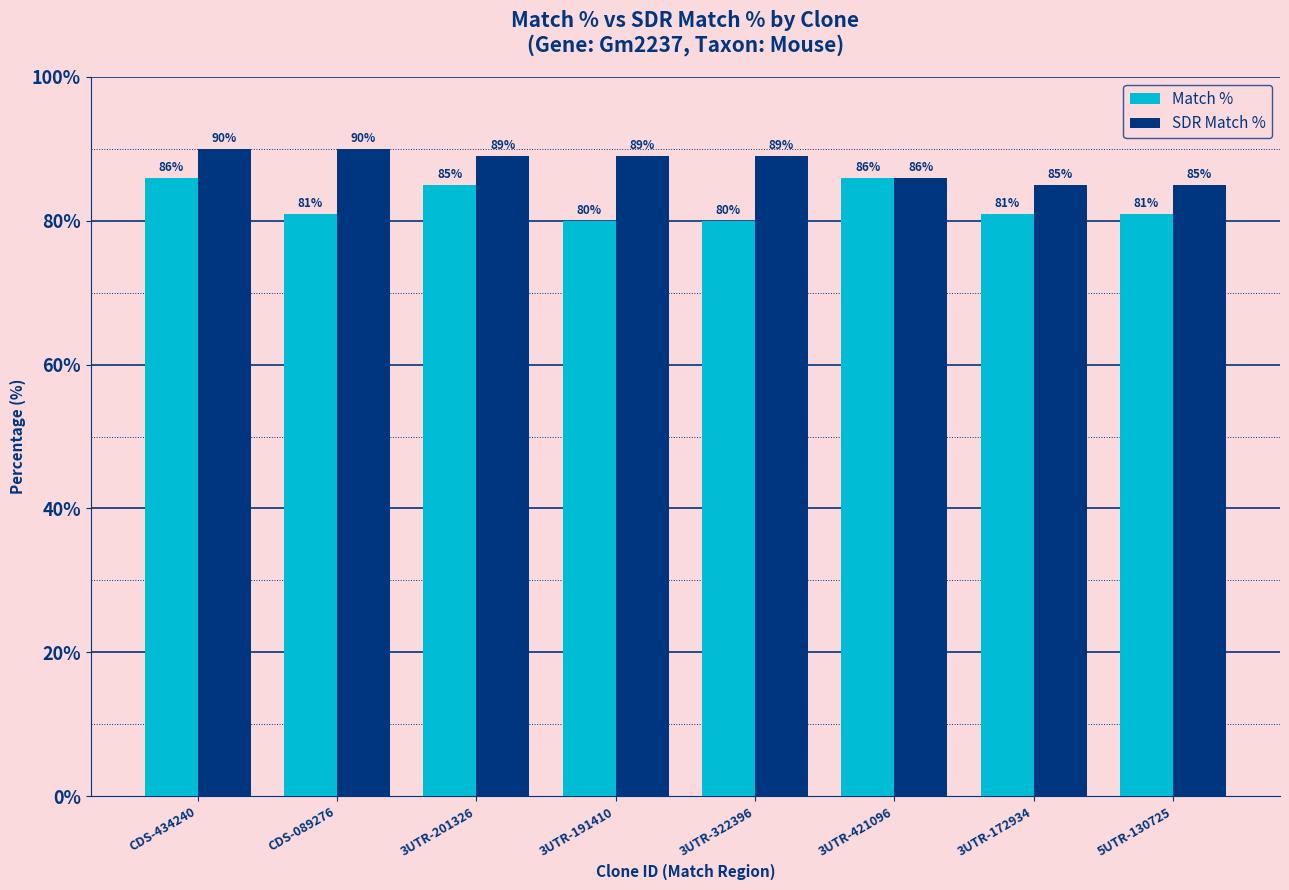

Count the number of categories in the chart.

8